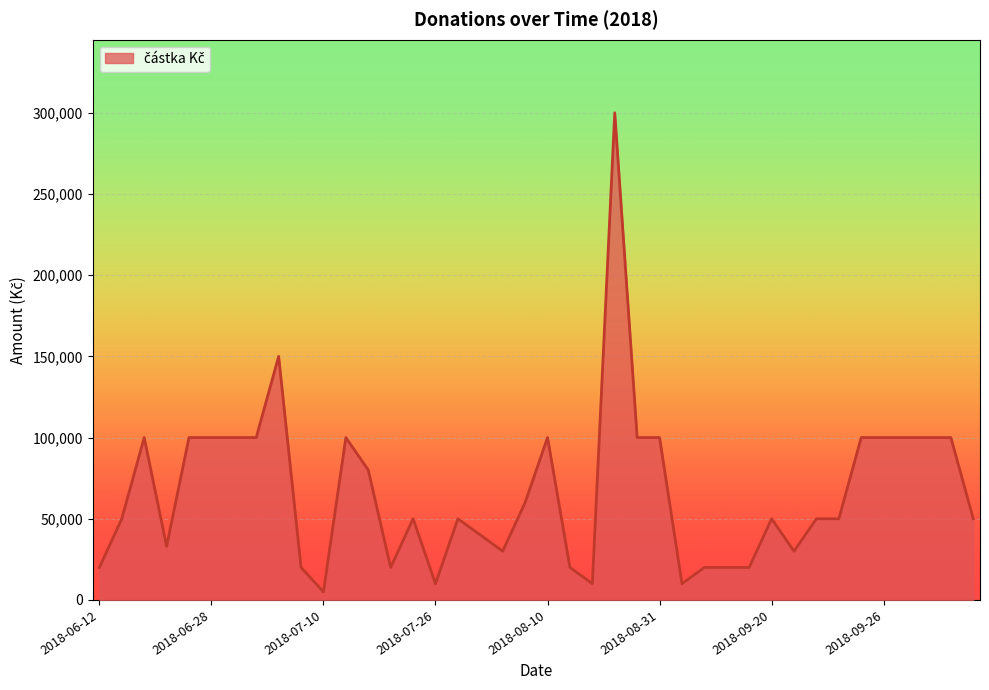

How many lines are shown in the chart?

1